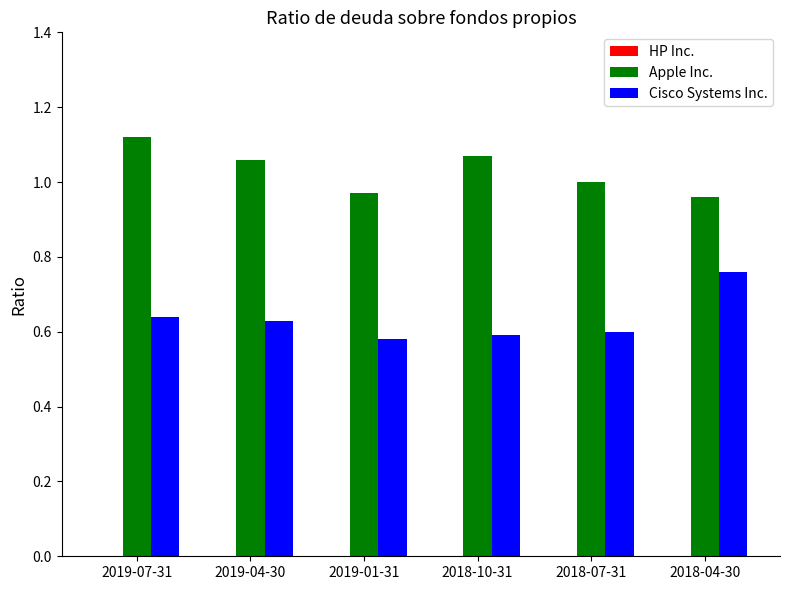

How many bars are there in total?

12